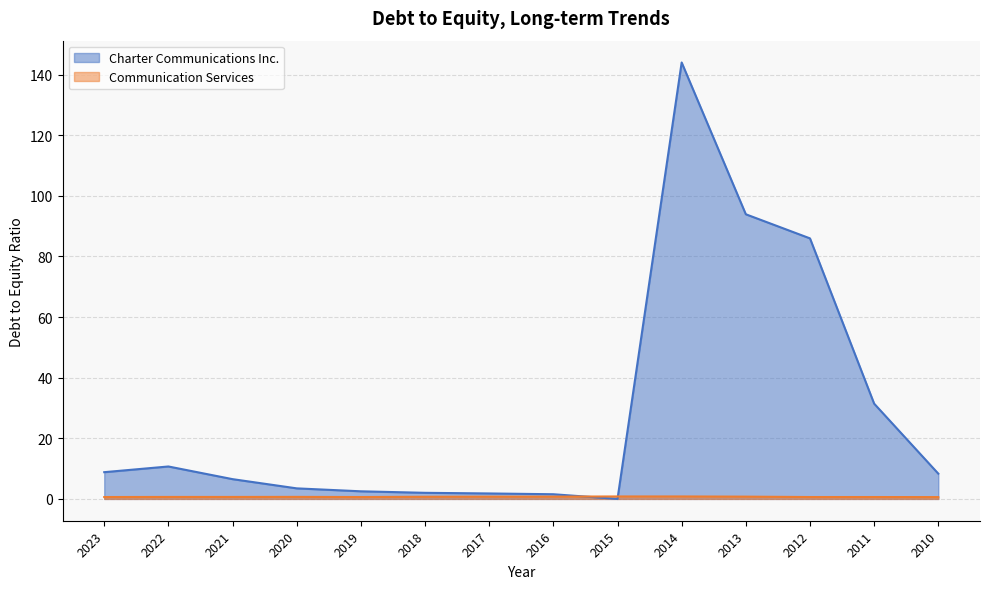

The value of Charter Communications Inc. at 2020 is 3.5. True or false?

True